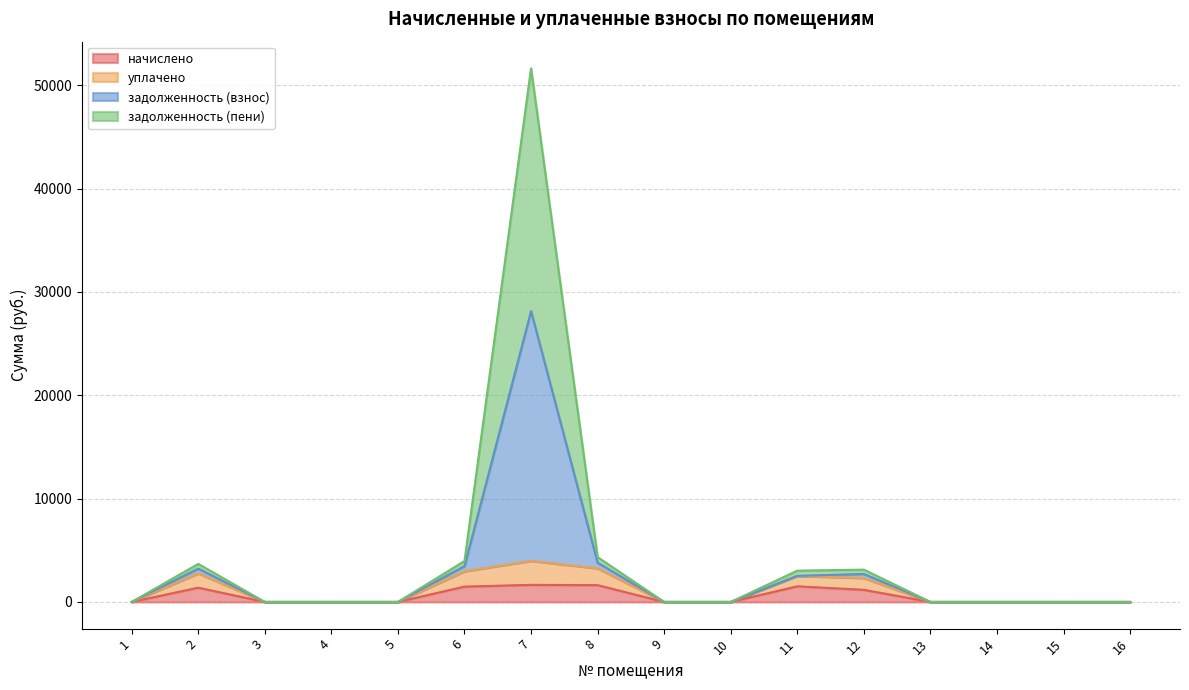

What is the difference between the highest and lowest values at 8?

2712.9